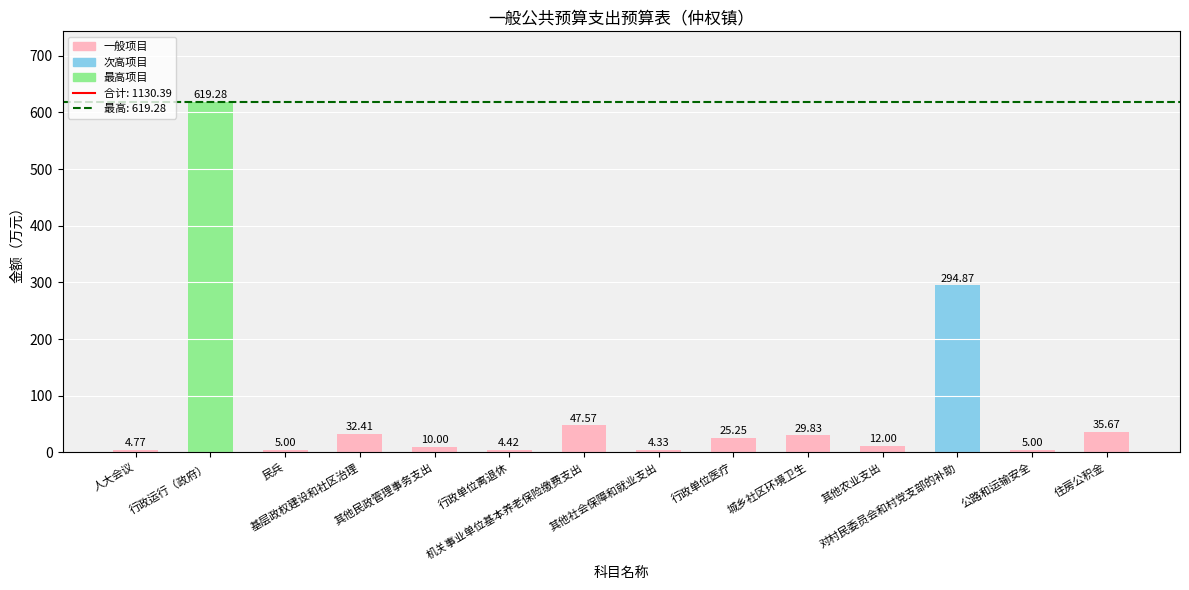

What is the value of the 12th bar from the left?

294.9